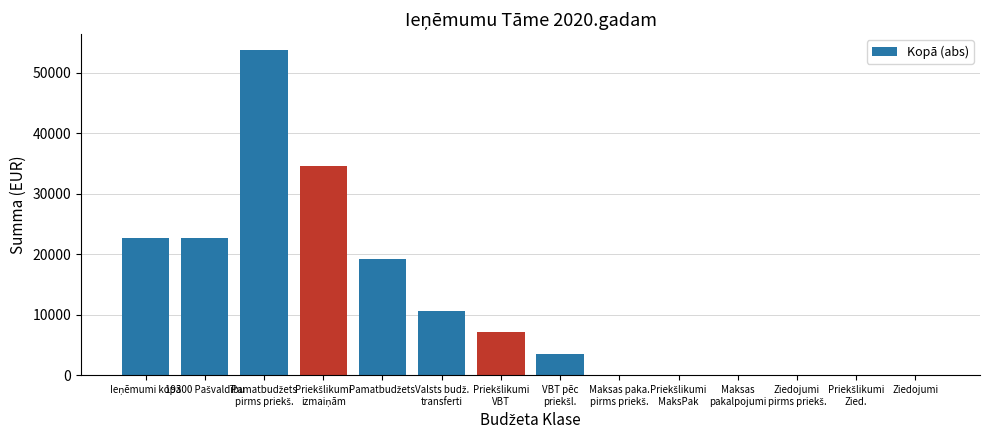

Is it true that the value at Ziedojumi is -32760?

False